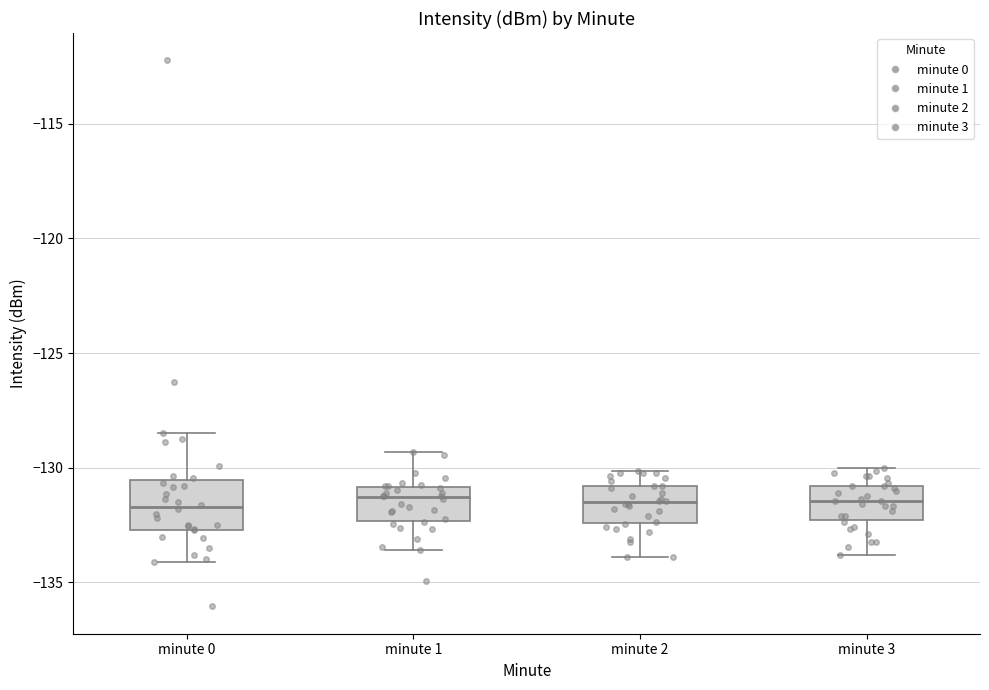

Where does the lower whisker of the box for minute 0 end on the y-axis? The values are not printed on the chart, so give them approximately, as read against the axis.

-134.0